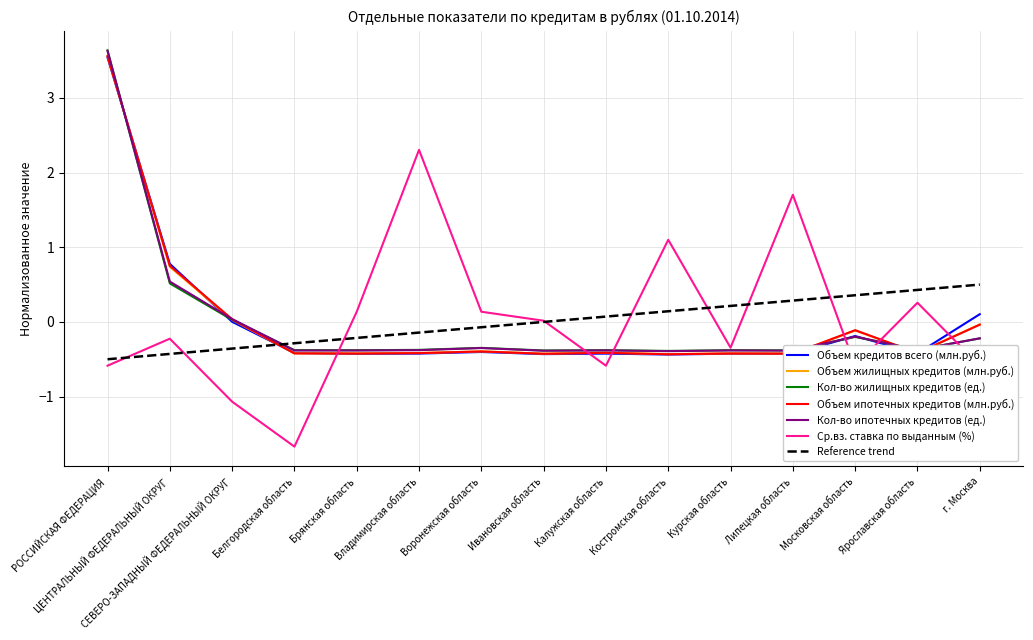

What is the lowest value of the Кол-во ипотечных кредитов (ед.) series?

-0.4